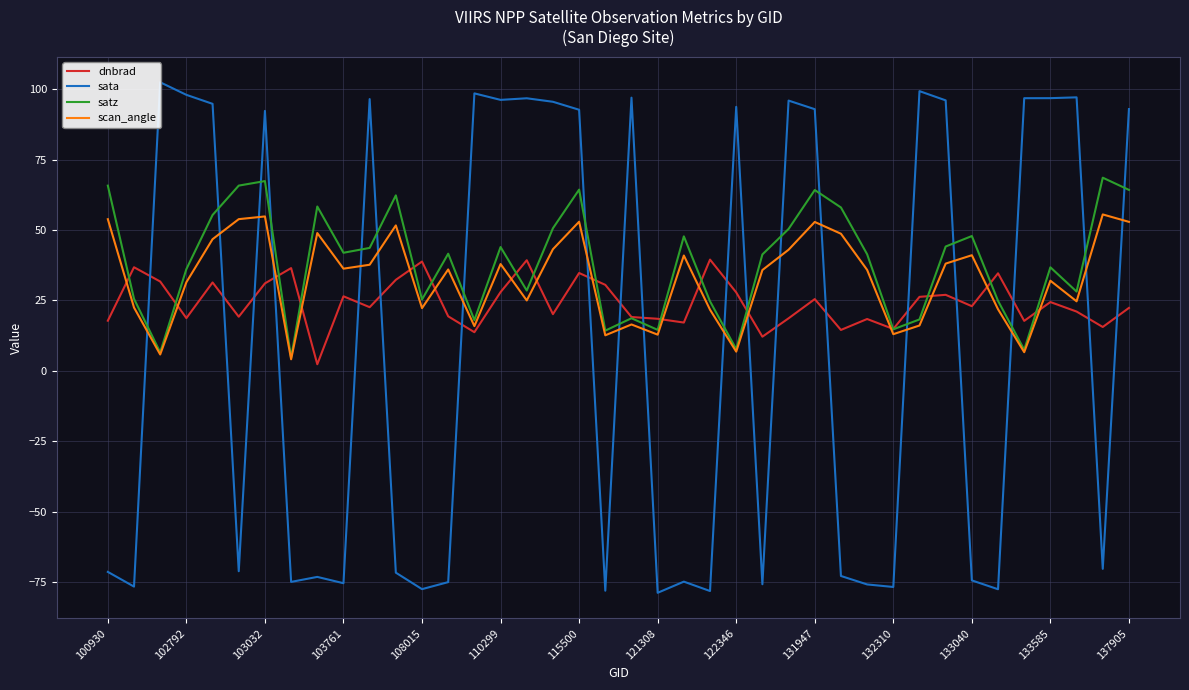

The value of dnbrad at 122346 is 18.0. True or false?

False